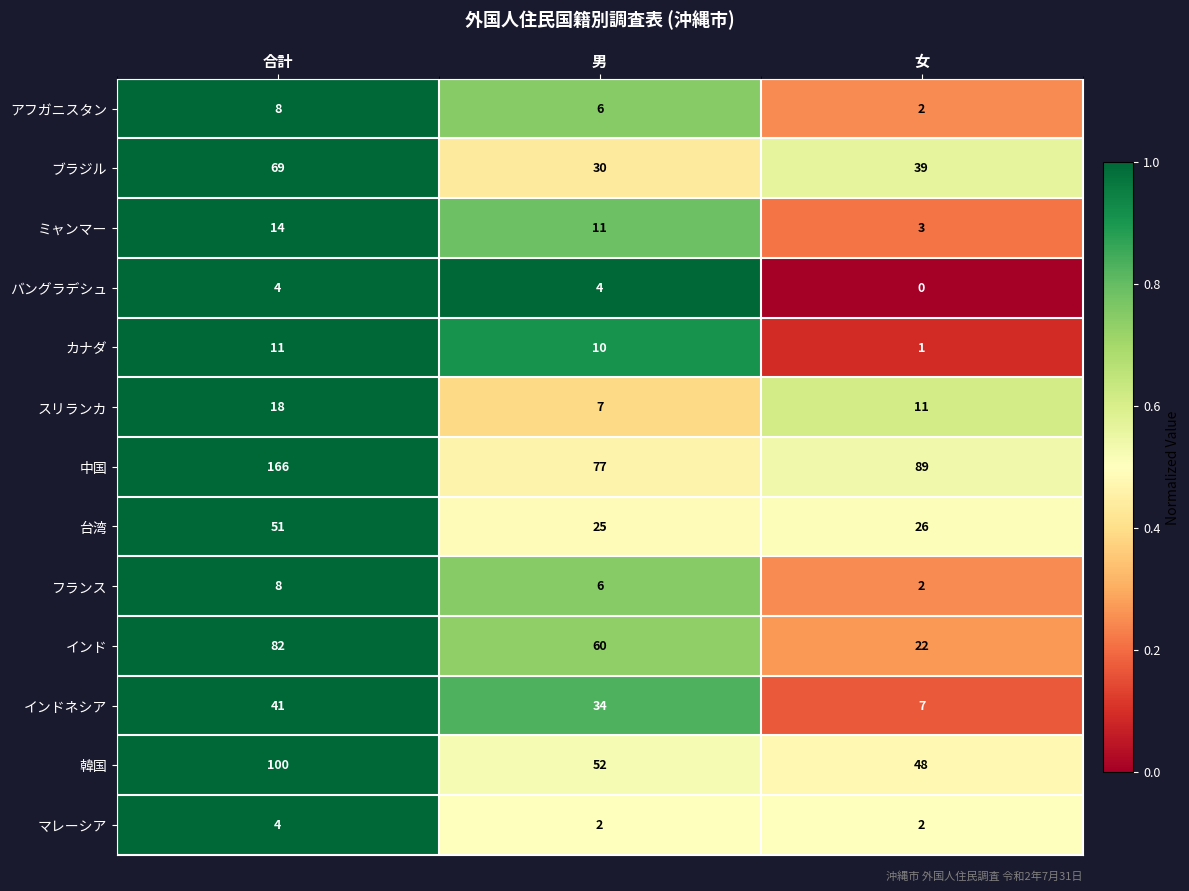

Which series has the widest spread of values?

中国